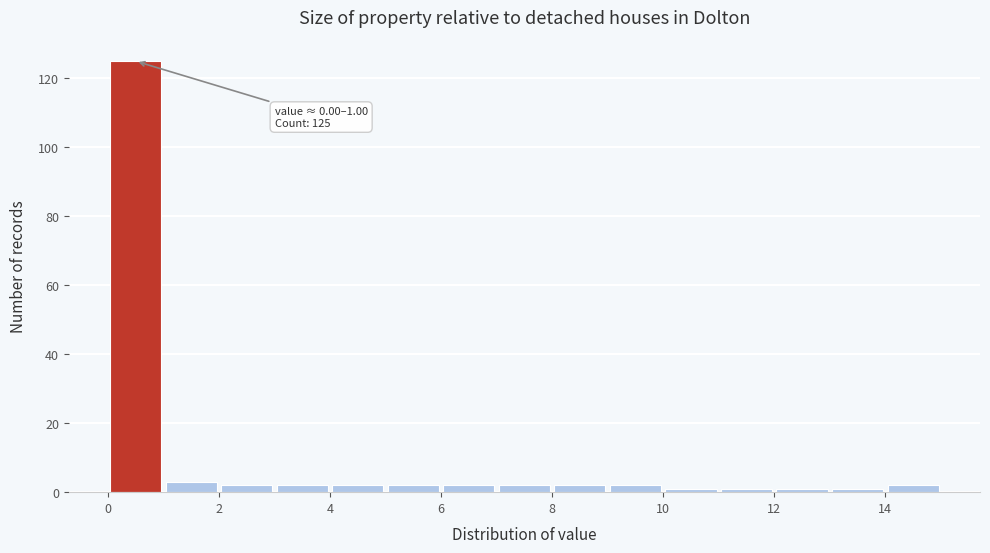

Over which range of the x-axis is the bar tallest?

0 to 1